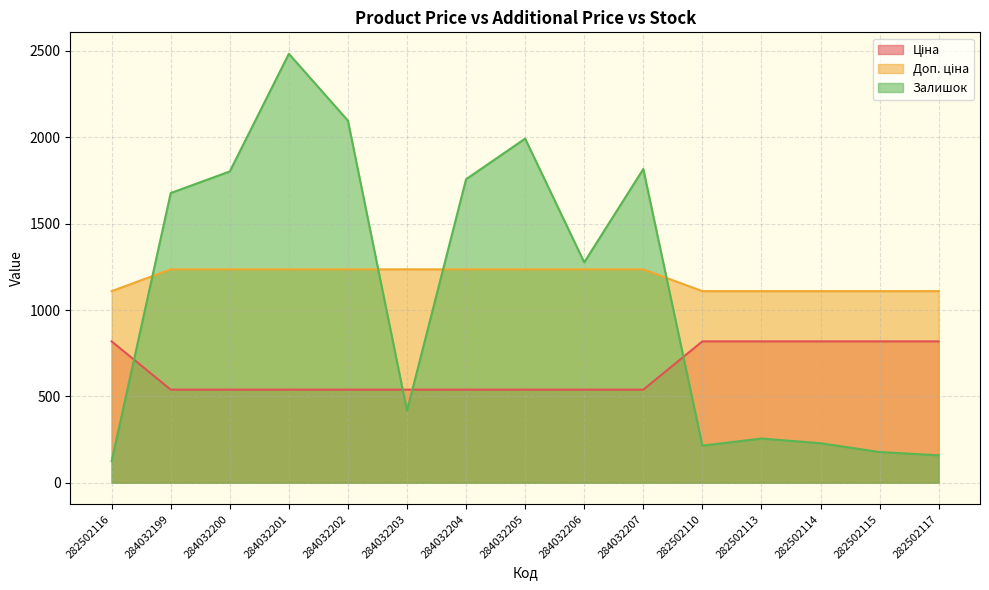

What is the maximum value for Ціна?

818.5